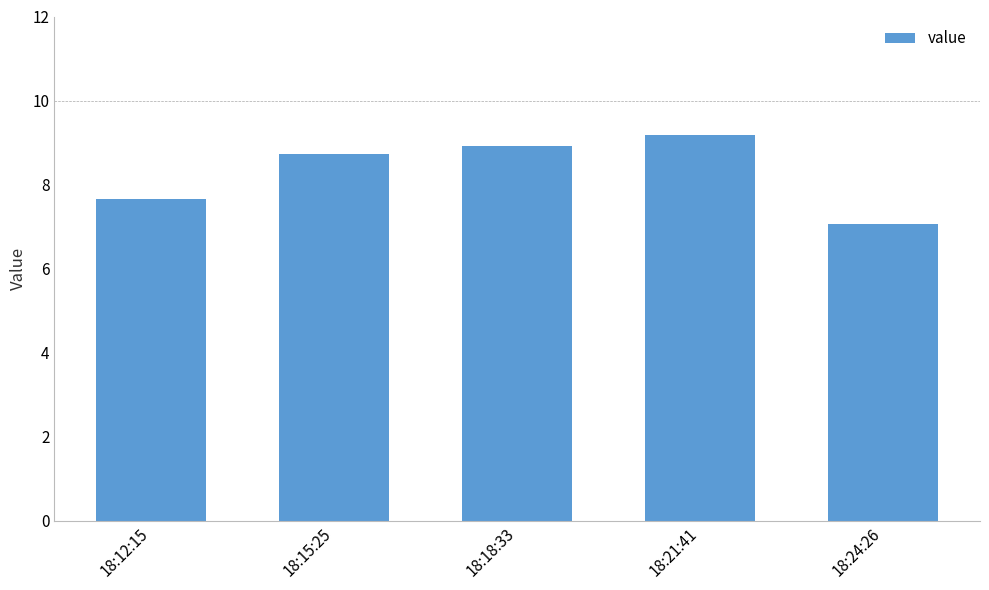

Which label corresponds to the largest value in the chart?

18:21:41